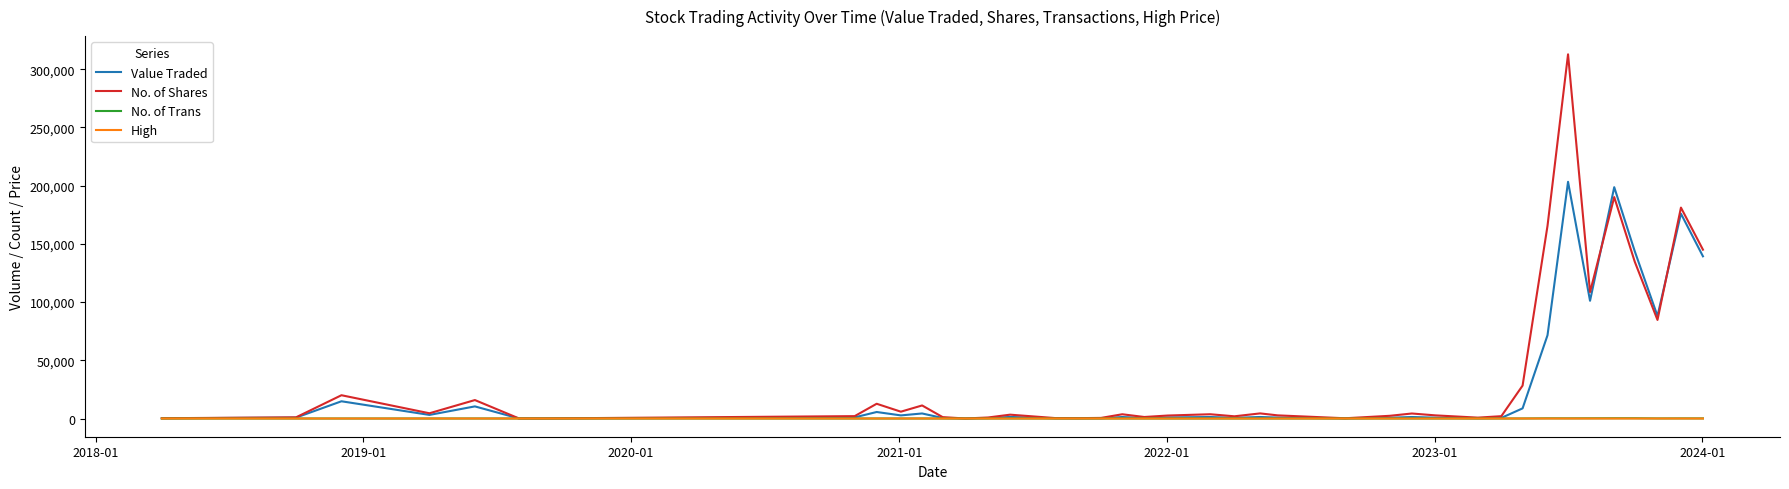

What is the greatest value displayed?

312787.0